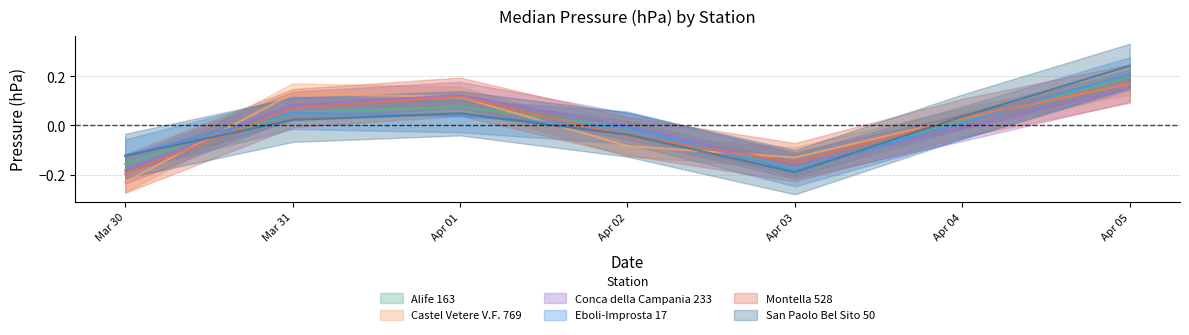

True or false: Castel Vetere V.F. 769 and Conca della Campania 233 cross at least once.

True